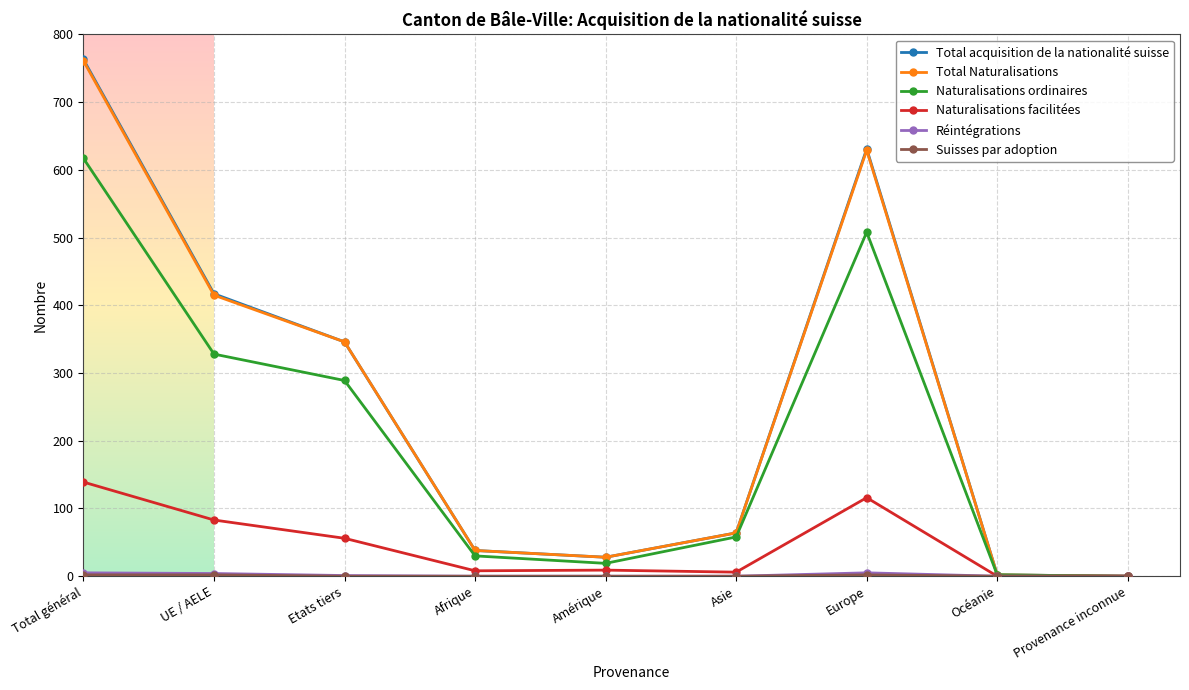

At which label does Naturalisations ordinaires reach its peak?

Total général